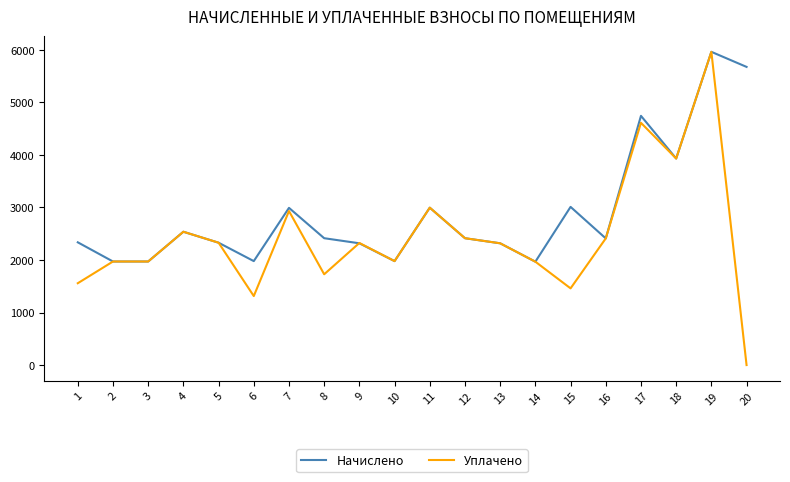

What is the difference between the highest and lowest values at 9?

6.2